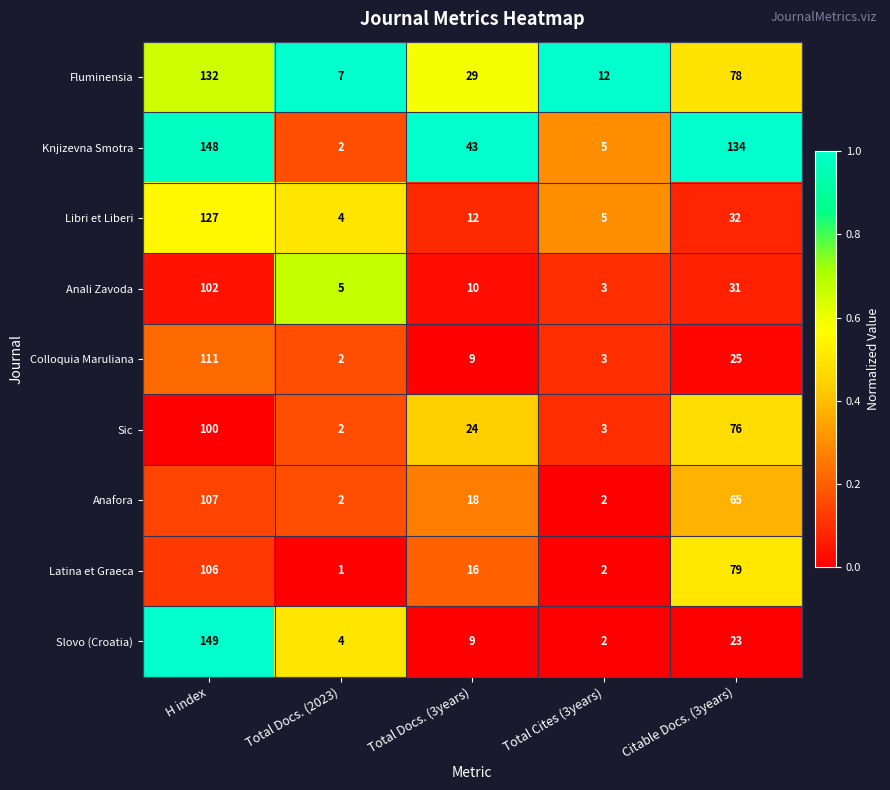

What is the difference between the maximum and minimum values in the Knjizevna Smotra series?

146